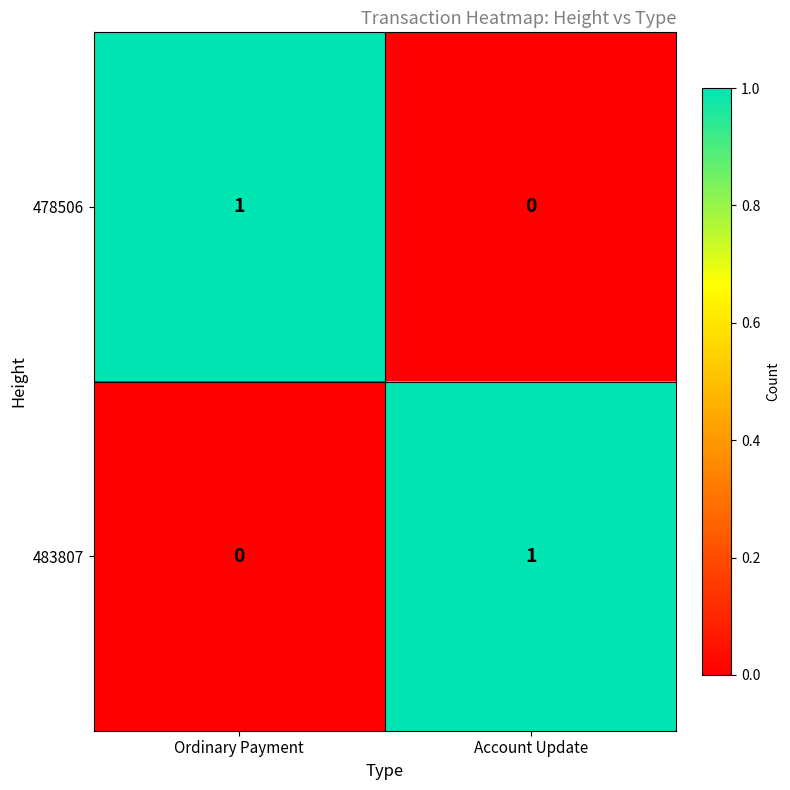

Where is 478506 nearest to the value 0?

Account Update